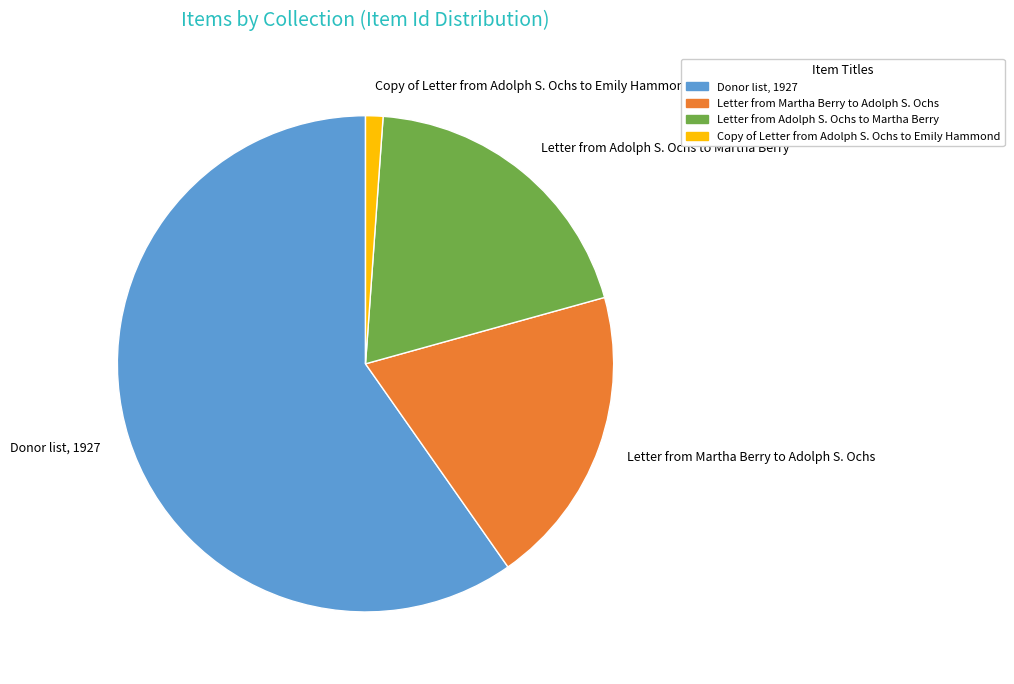

Is it true that Letter from Martha Berry to Adolph S. Ochs is 20% of the pie?

True